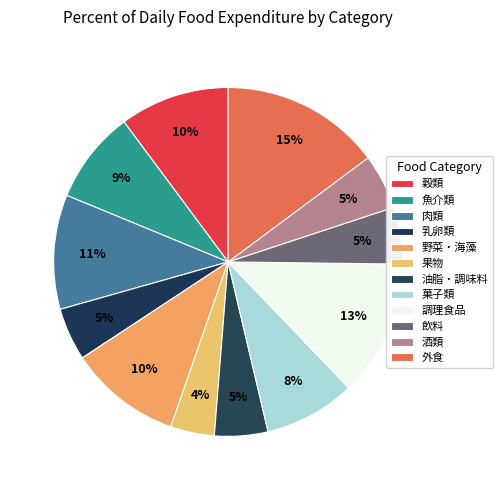

Count the number of slices in the pie.

12